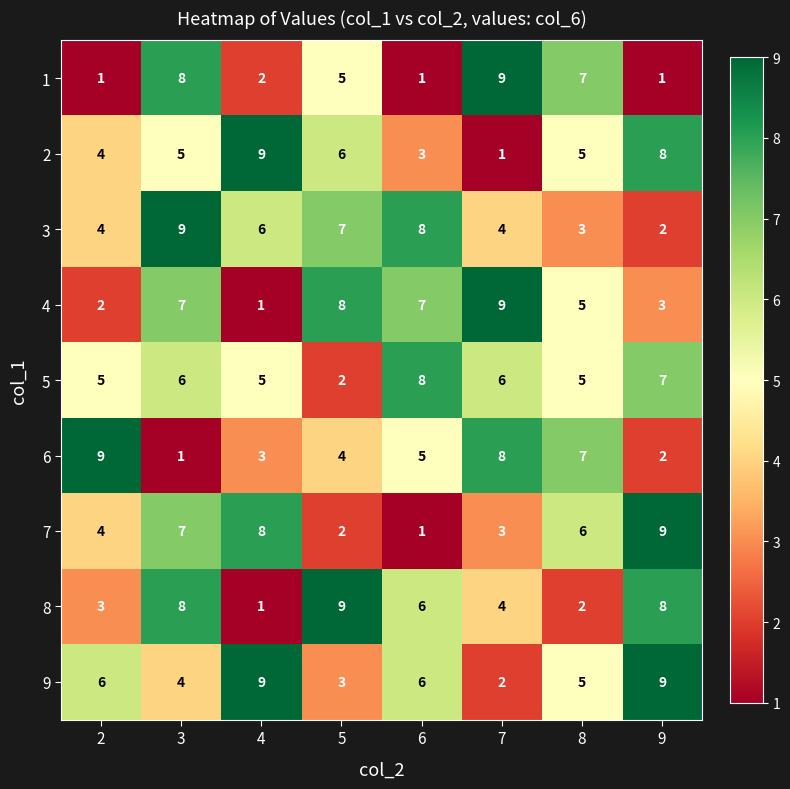

Rank the categories by 7 value from highest to lowest.

9, 4, 3, 8, 2, 7, 5, 6